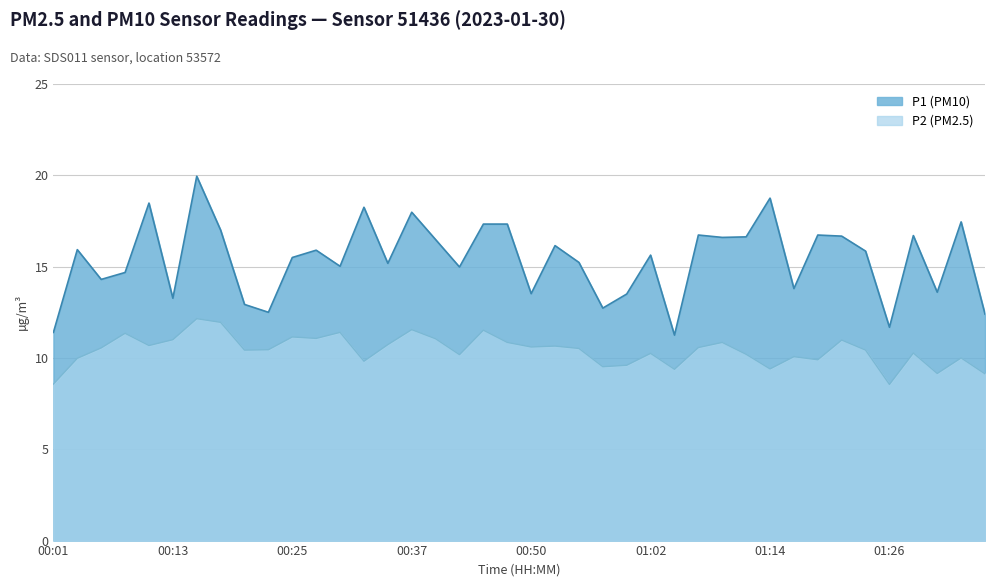

At which category is the sum across all series the highest?

00:15